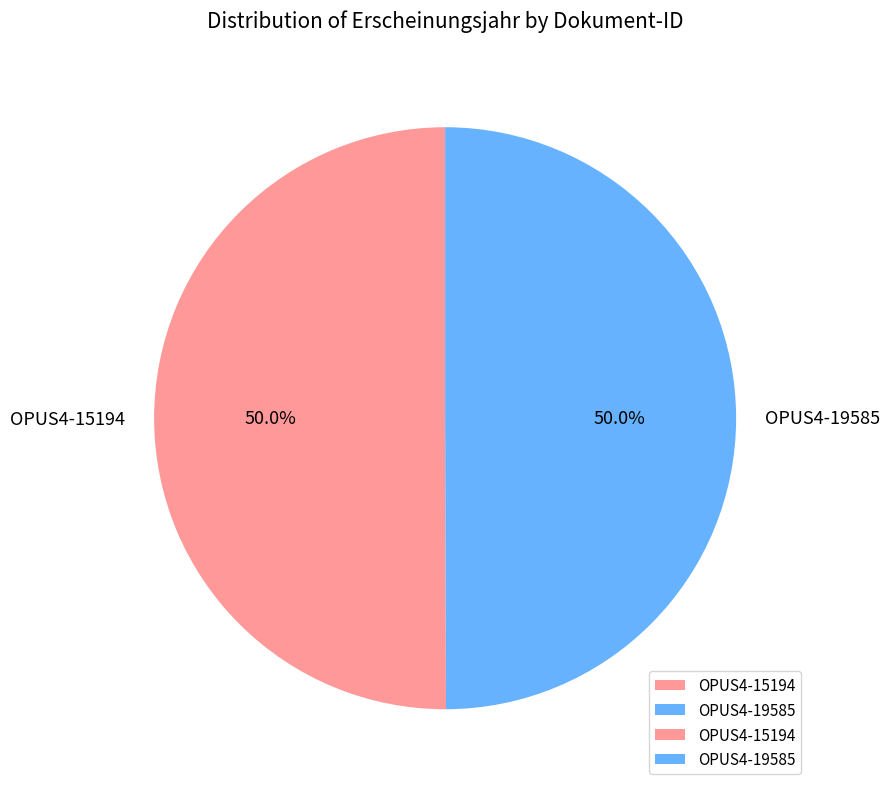

To the nearest percent, what is the average slice percentage?

50%